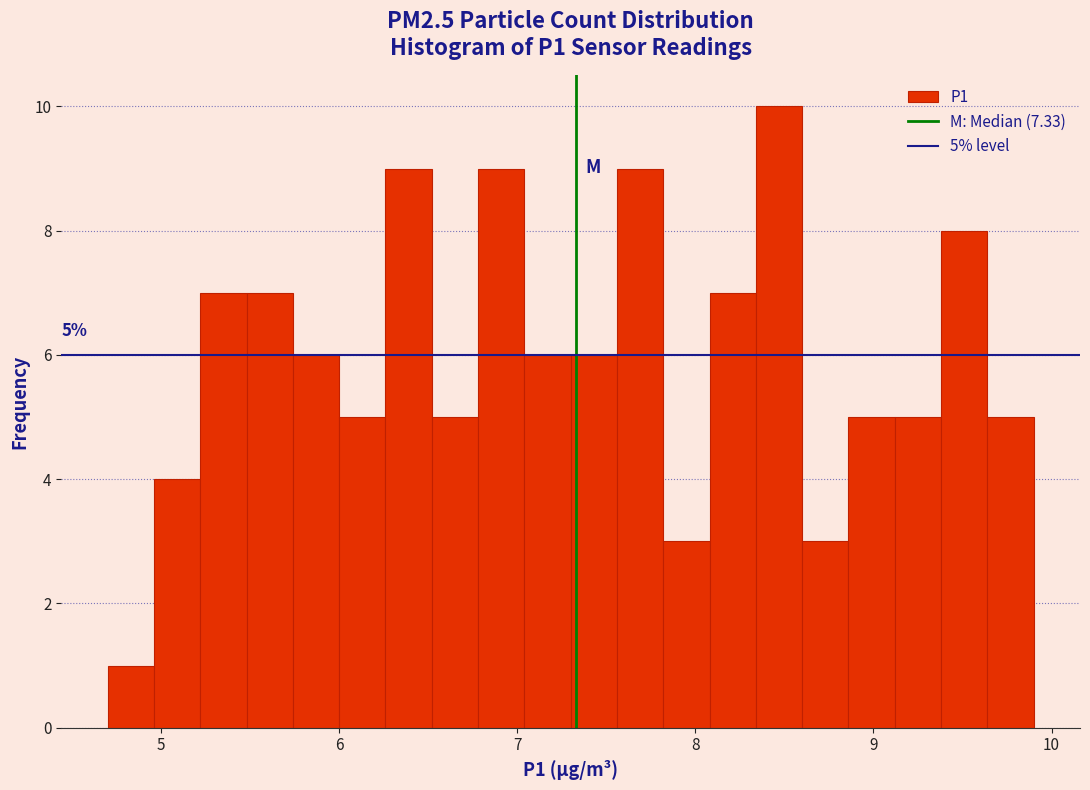

Around what value on the x-axis is the tallest bar? Give the approximate position of its centre, as read against the axis.

8.5